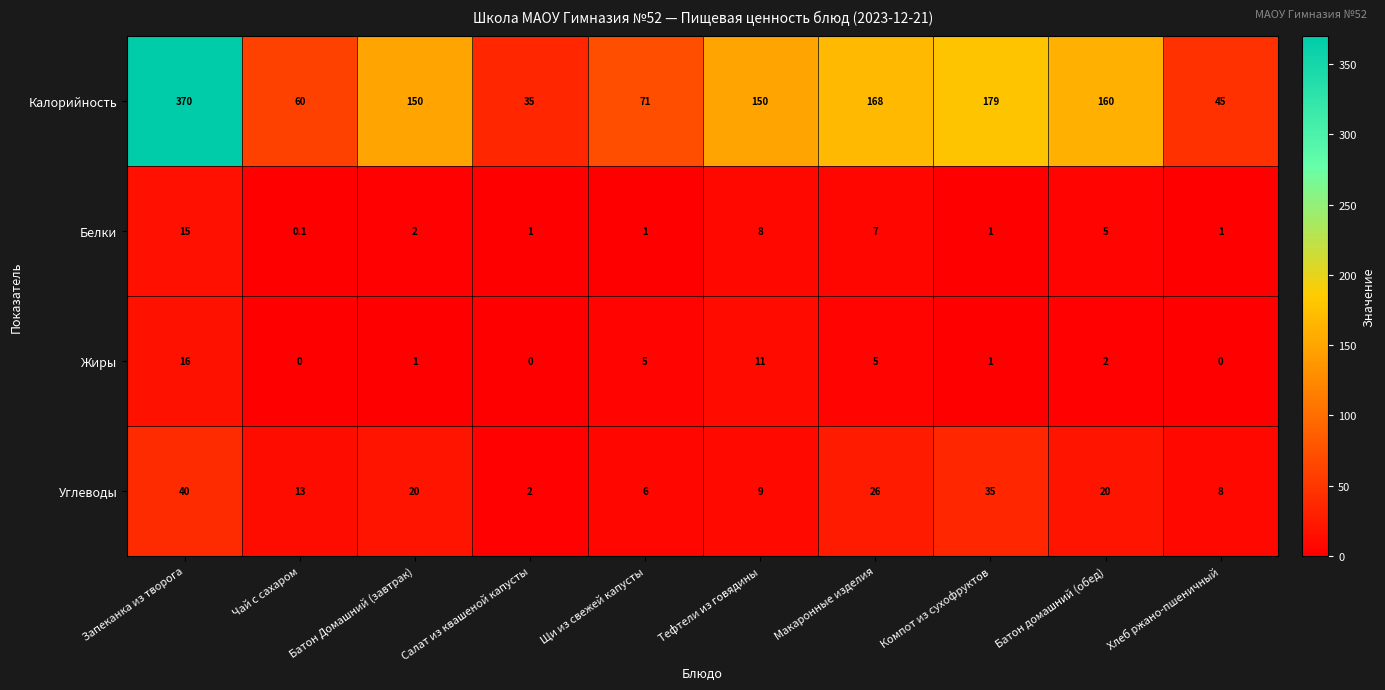

Which label corresponds to the largest value in the chart?

Запеканка из творога